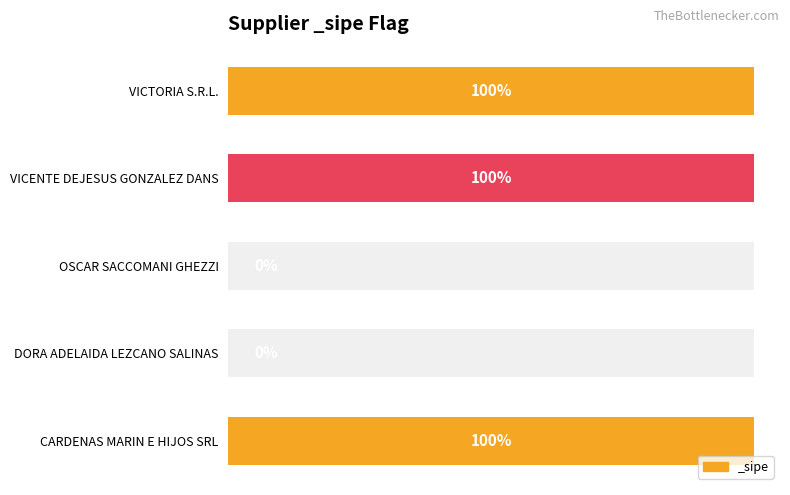

How many values are between 0 and 1?

5